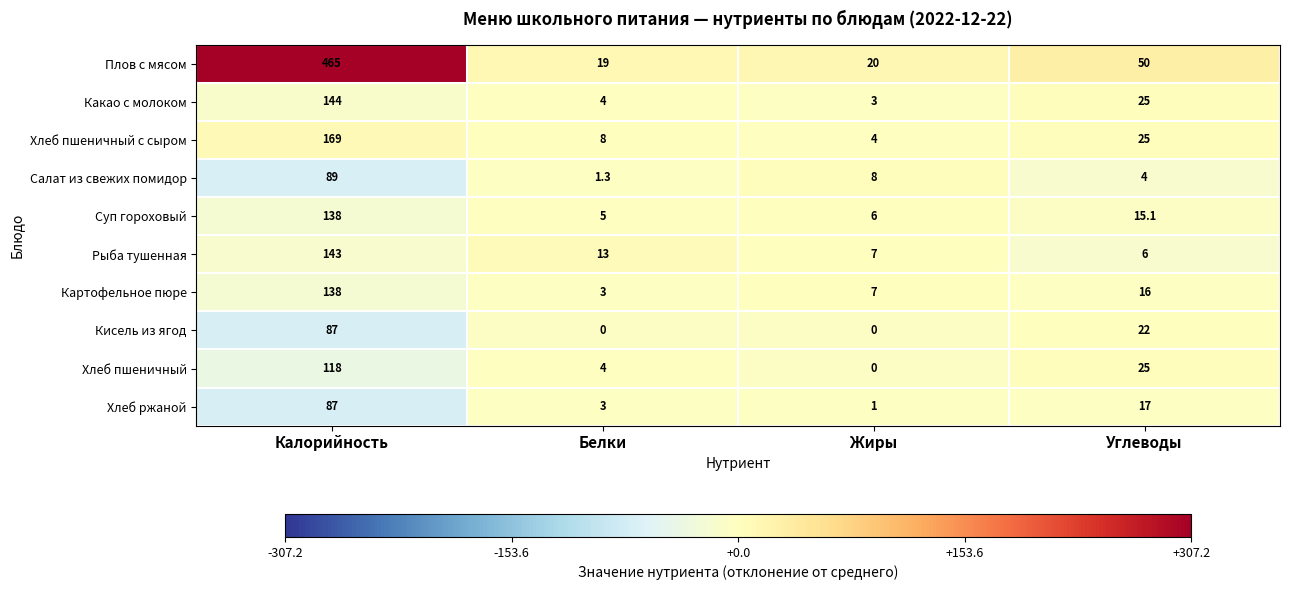

At which category is the sum across all series the highest?

Калорийность